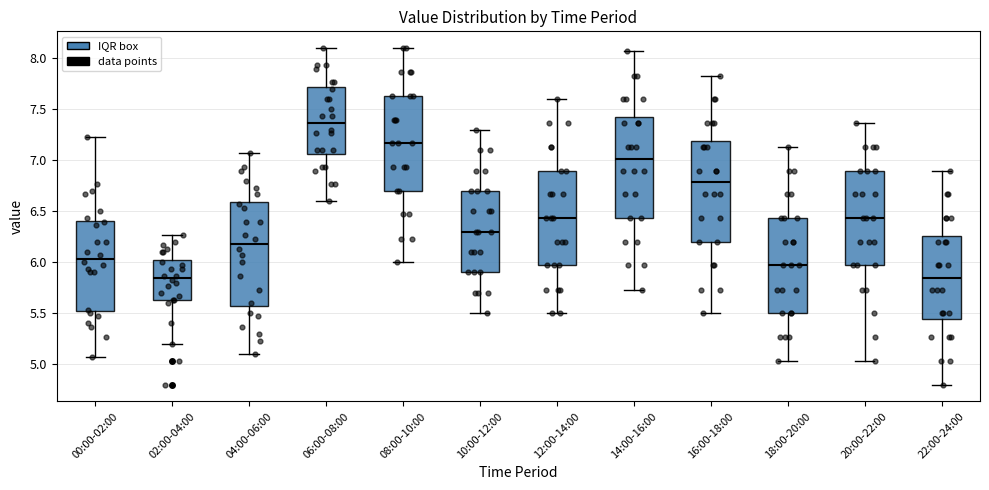

Reading left to right, read every box against the y-axis: the position of its median line, the range the box covers, and the ends of its whiskers. The values are not printed on the chart, so give them approximately, as read against the axis.

00:00-02:00: median 6.05, box 5.50 to 6.40, whiskers 5.05 to 7.25
02:00-04:00: median 5.85, box 5.65 to 6.05, whiskers 5.20 to 6.25
04:00-06:00: median 6.20, box 5.60 to 6.60, whiskers 5.10 to 7.05
06:00-08:00: median 7.35, box 7.05 to 7.70, whiskers 6.60 to 8.10
08:00-10:00: median 7.15, box 6.70 to 7.65, whiskers 6.00 to 8.10
10:00-12:00: median 6.30, box 5.90 to 6.70, whiskers 5.50 to 7.30
12:00-14:00: median 6.45, box 5.95 to 6.90, whiskers 5.50 to 7.60
14:00-16:00: median 7.00, box 6.45 to 7.45, whiskers 5.75 to 8.05
16:00-18:00: median 6.80, box 6.20 to 7.20, whiskers 5.50 to 7.85
18:00-20:00: median 5.95, box 5.50 to 6.45, whiskers 5.05 to 7.15
20:00-22:00: median 6.45, box 5.95 to 6.90, whiskers 5.05 to 7.35
22:00-24:00: median 5.85, box 5.45 to 6.25, whiskers 4.80 to 6.90